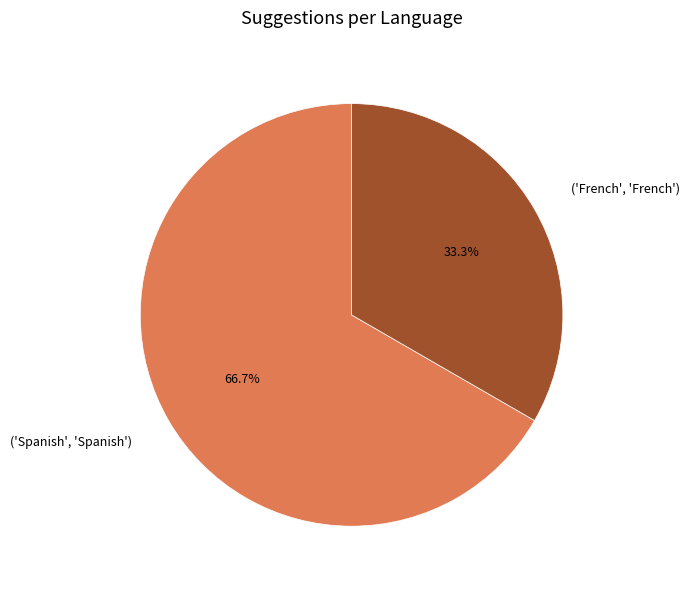

Rank the categories by value from highest to lowest.

('Spanish', 'Spanish'), ('French', 'French')